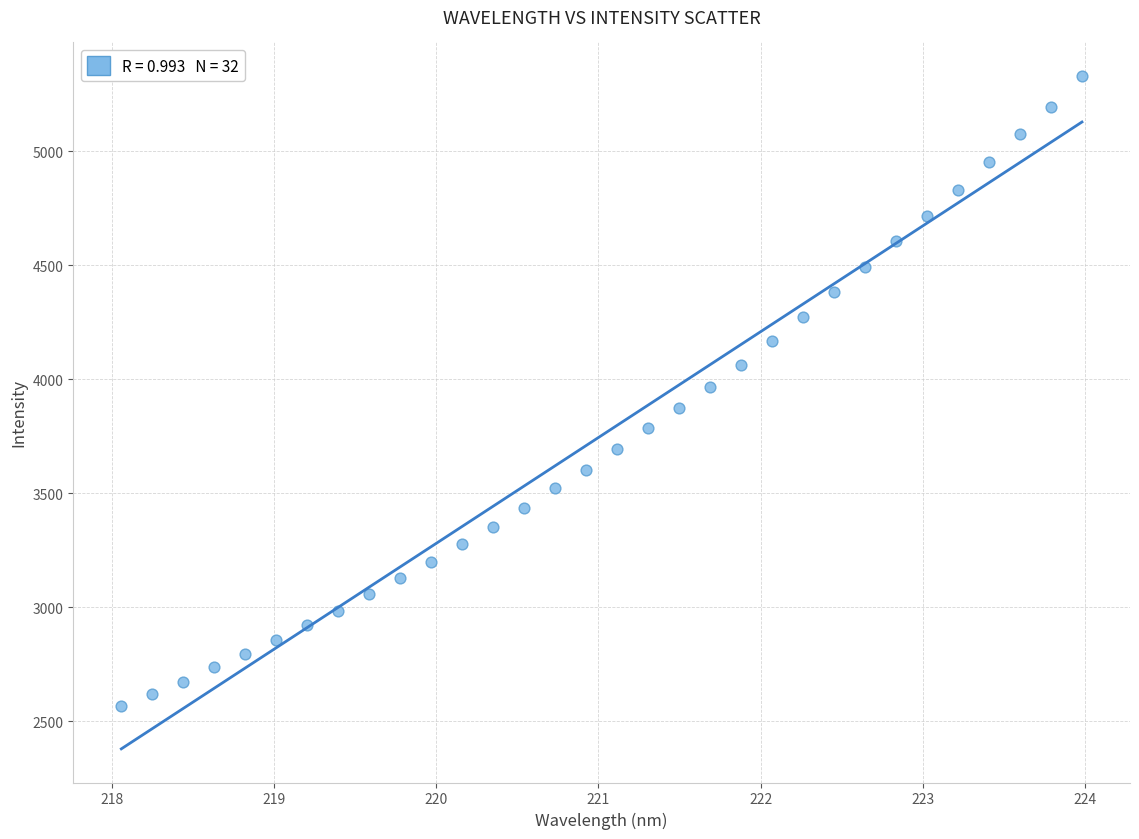

What is the range of X values (max minus min)?

5.9